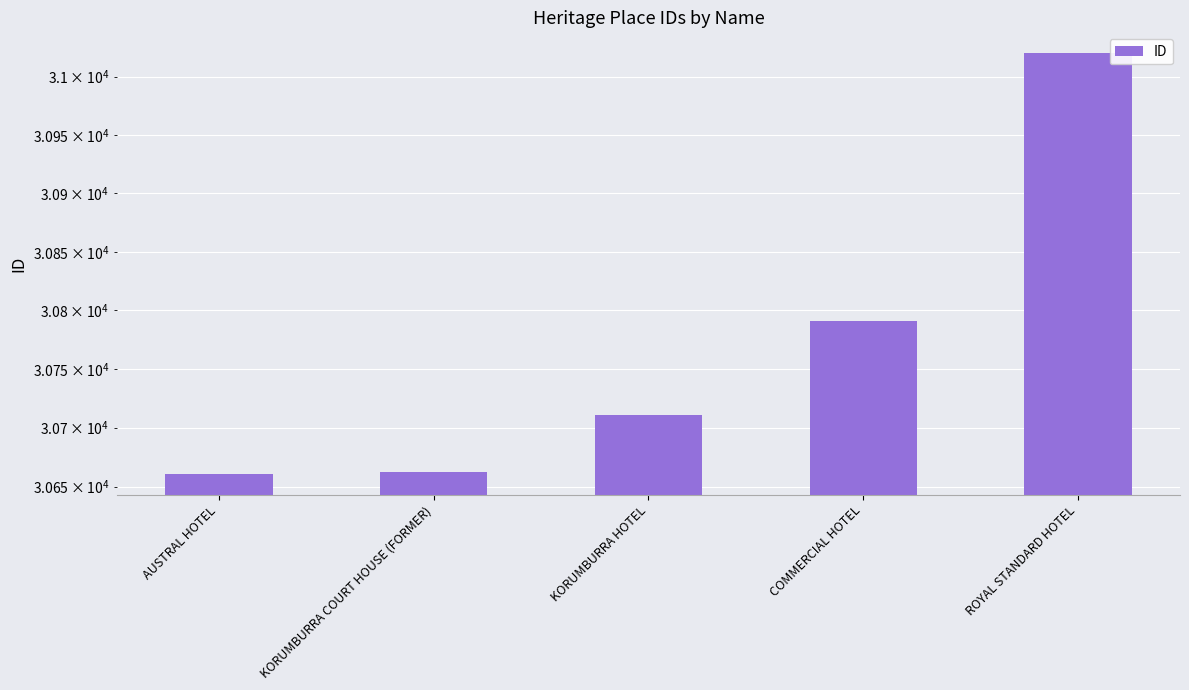

Which has a higher value, ROYAL STANDARD HOTEL or COMMERCIAL HOTEL?

ROYAL STANDARD HOTEL